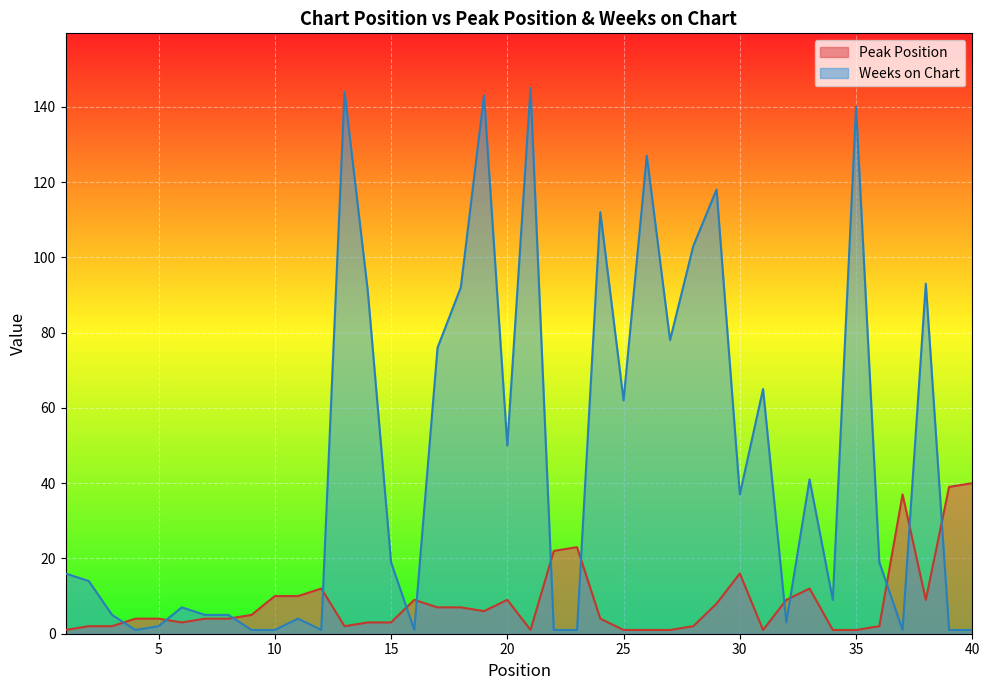

What is the difference between the second highest and second lowest values in the Weeks on Chart series?

143